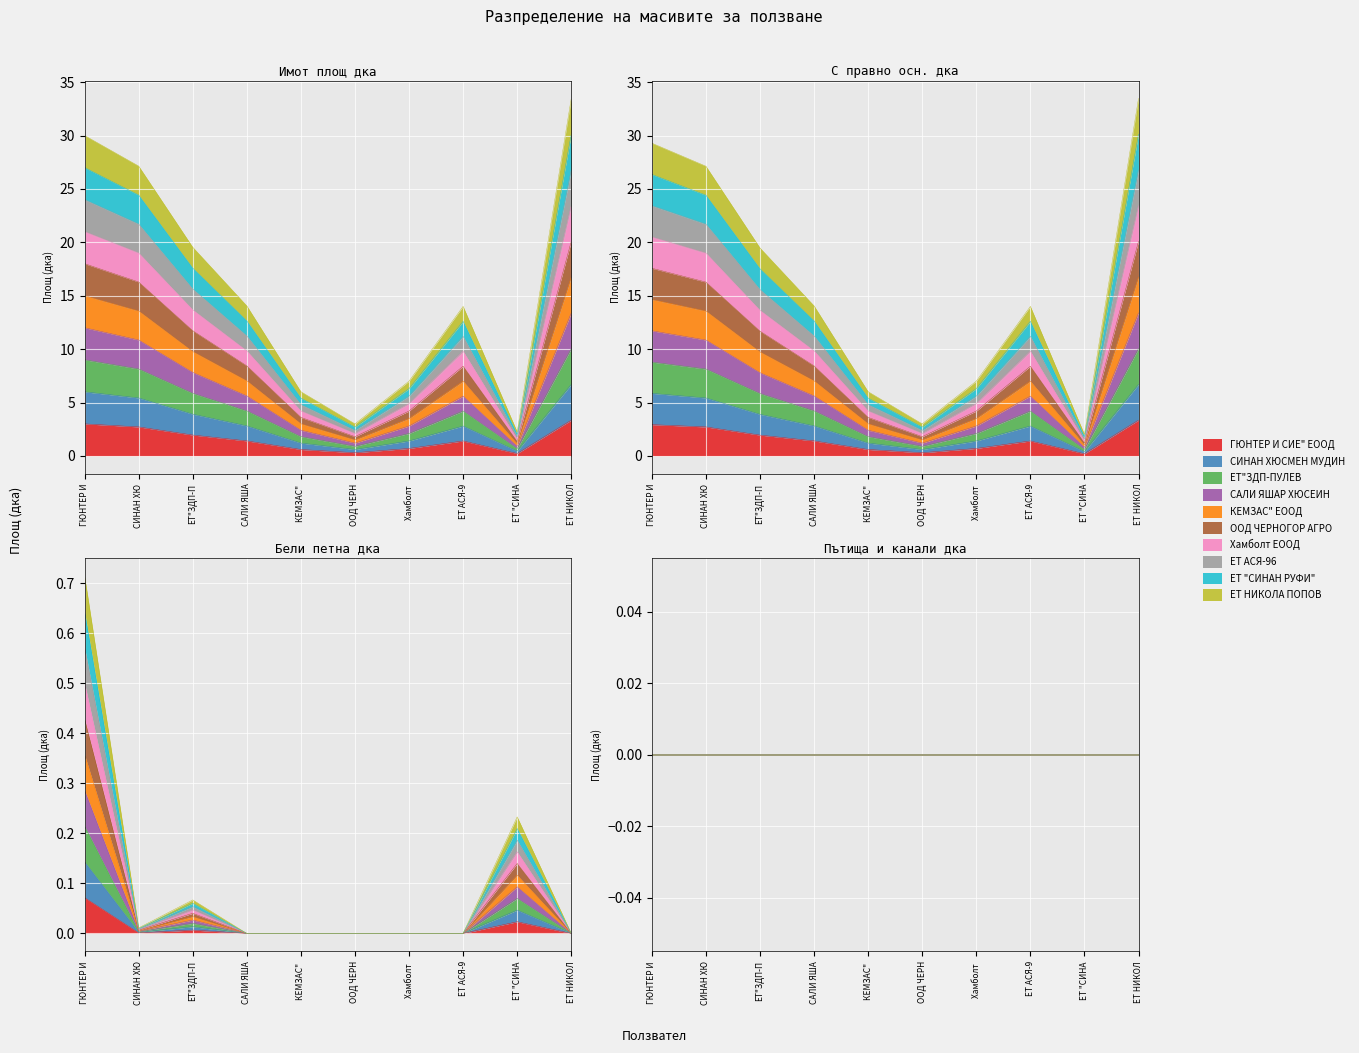

At which category does Имот площ дка reach its first local peak?

ЕТ АСЯ-9